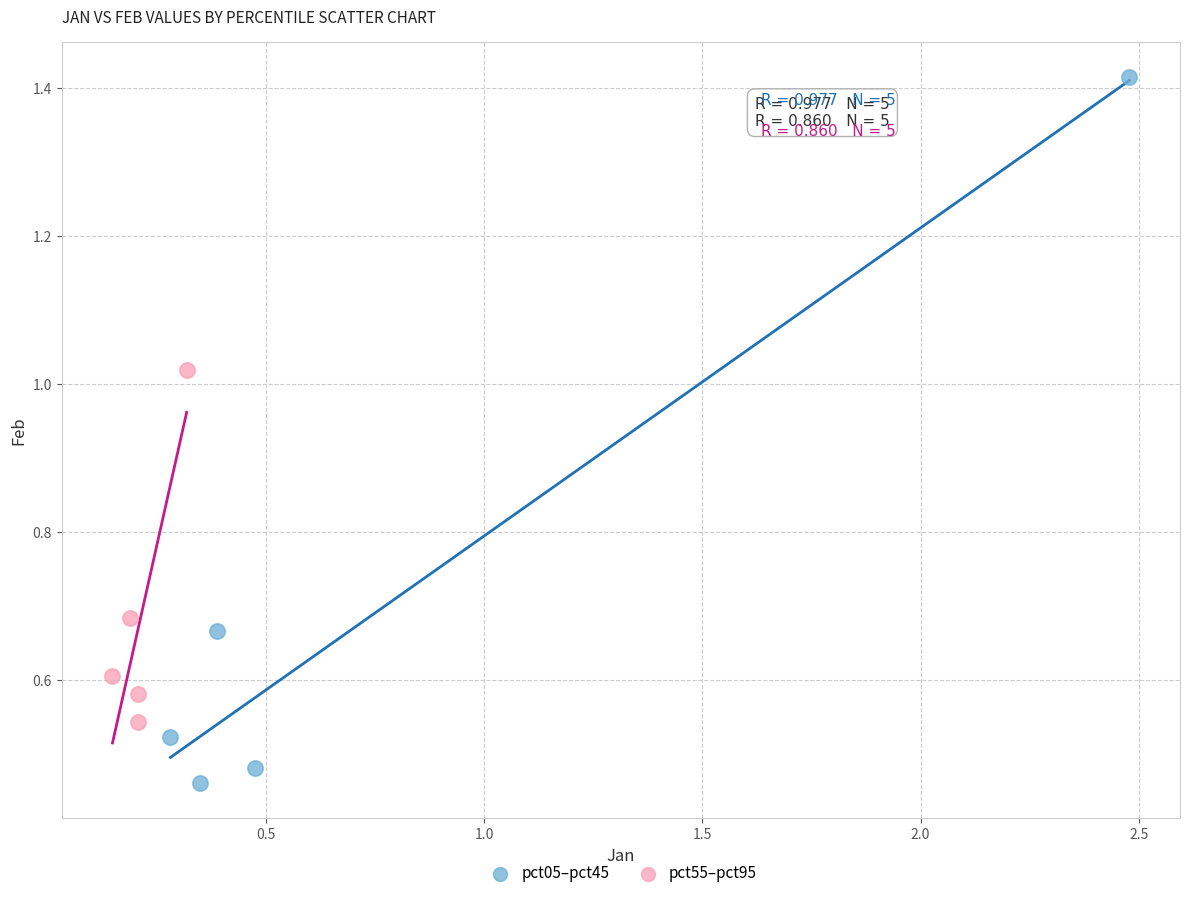

Which series has the largest Y range (max minus min)?

pct05–pct45